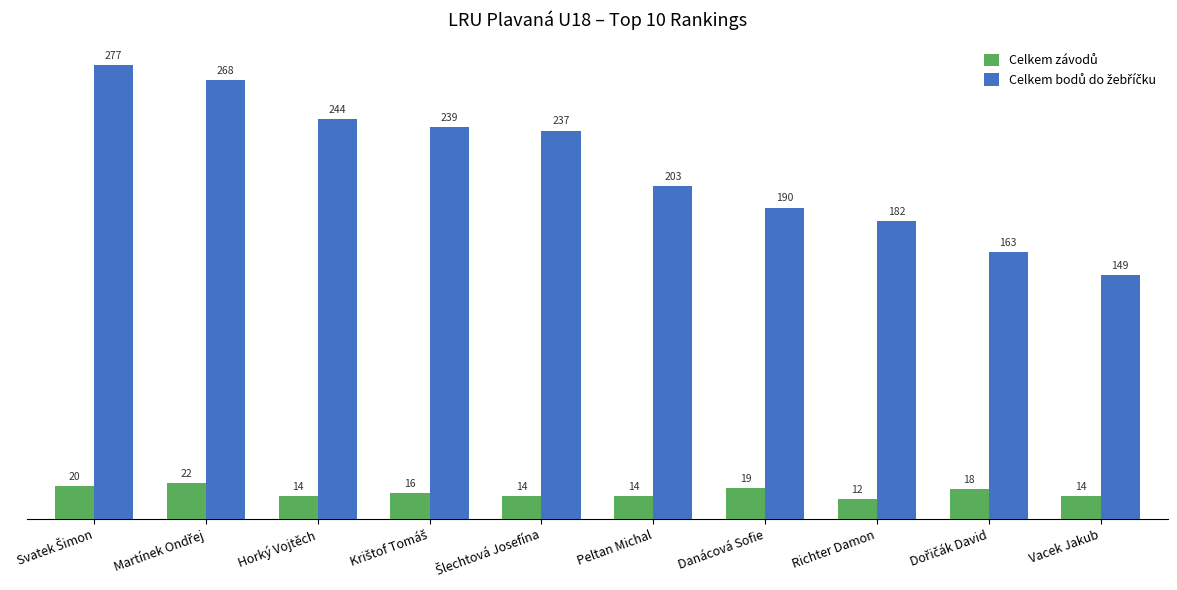

What is the total value across all series at Horký Vojtěch?

258